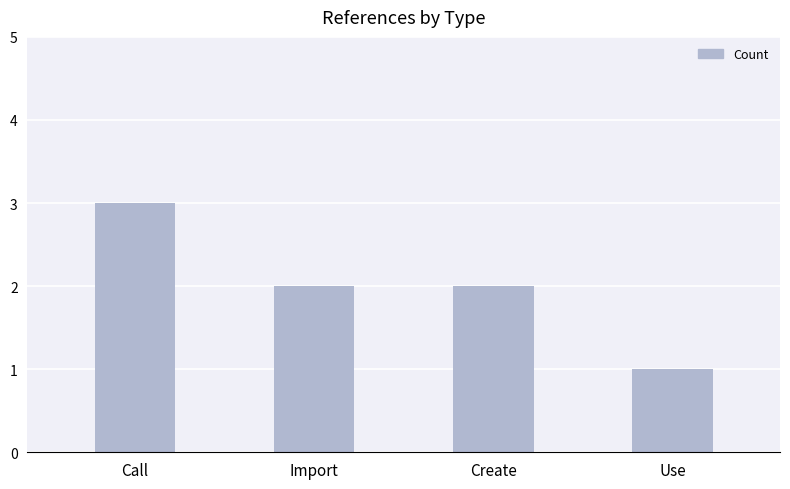

Which category has the highest value across all series?

Call